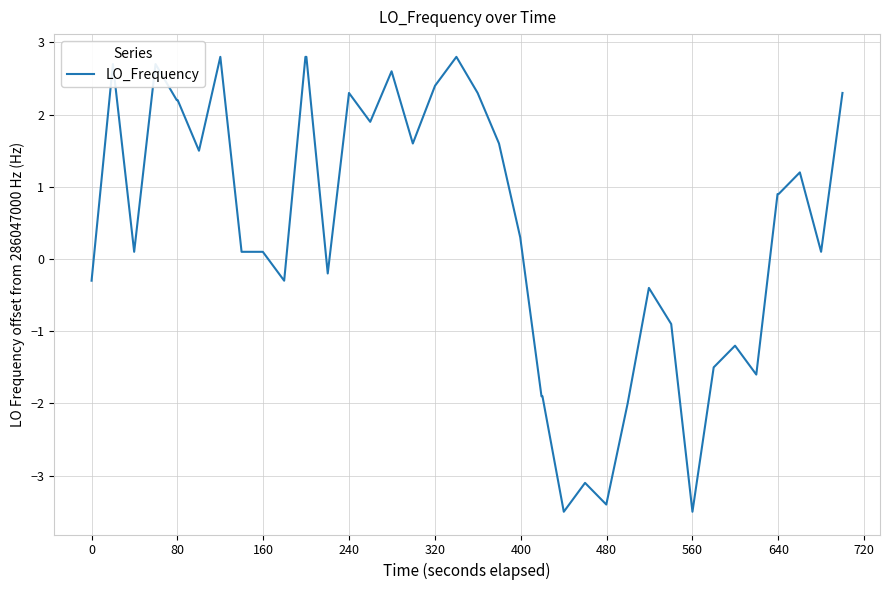

What is the smallest value displayed?

-3.5